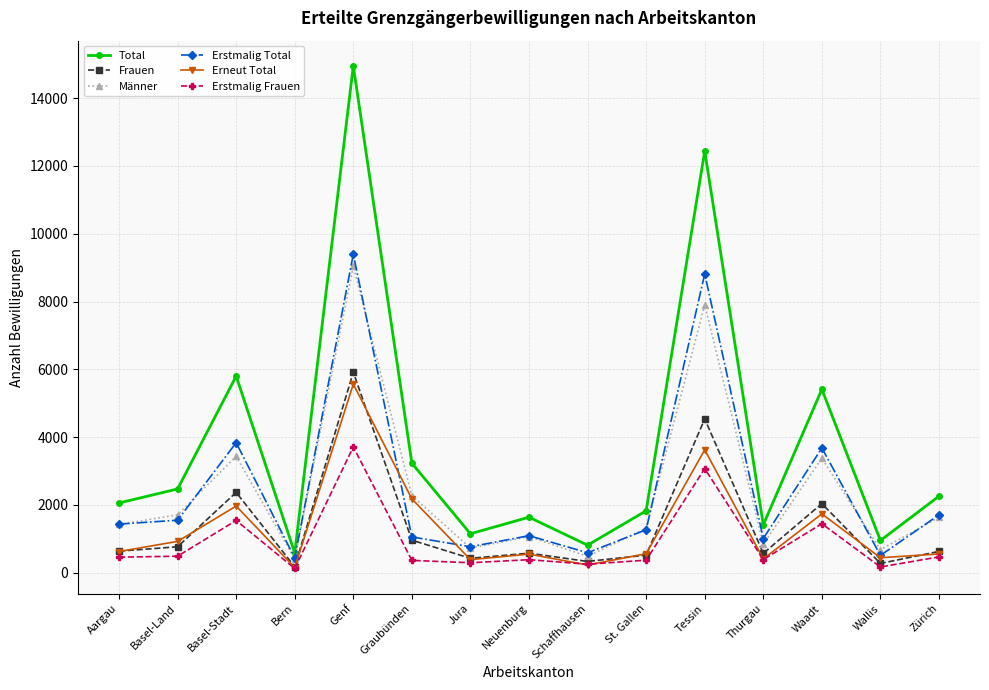

The value of Total at Genf is 14957. True or false?

True